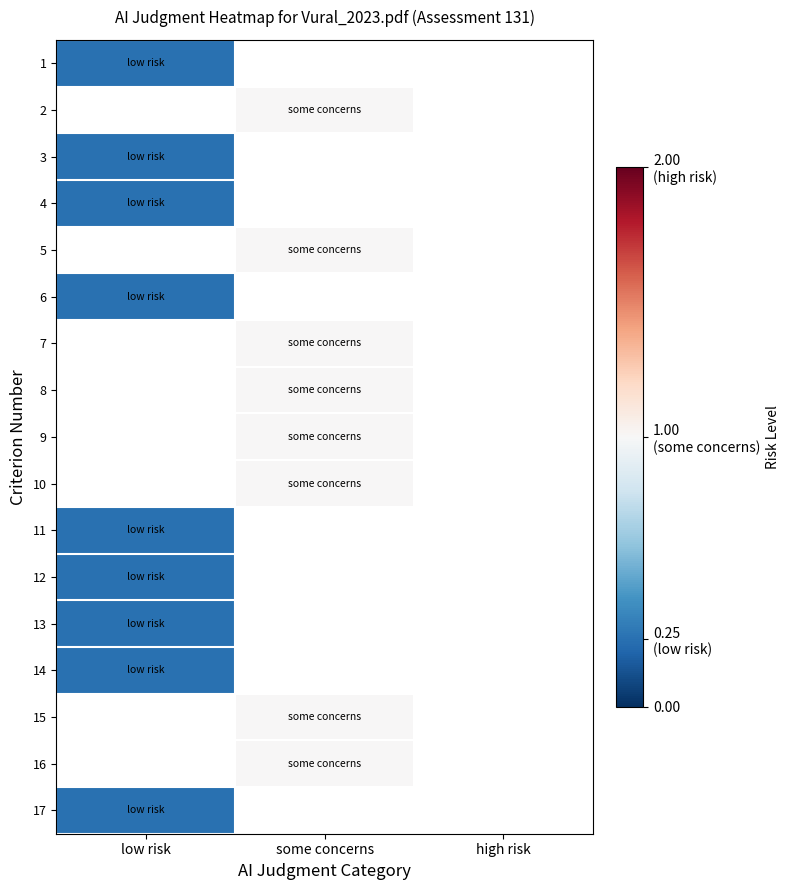

List the series in order of their overall mean, lowest first.

1, 2, 3, 4, 5, 6, 7, 8, 9, 10, 11, 12, 13, 14, 15, 16, 17